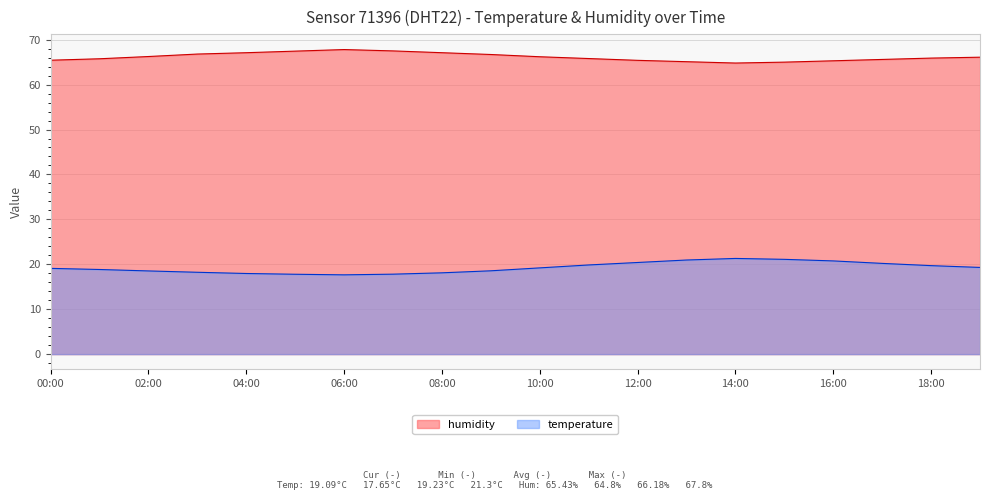

Between 15:00 and 12:00, which is larger?

15:00